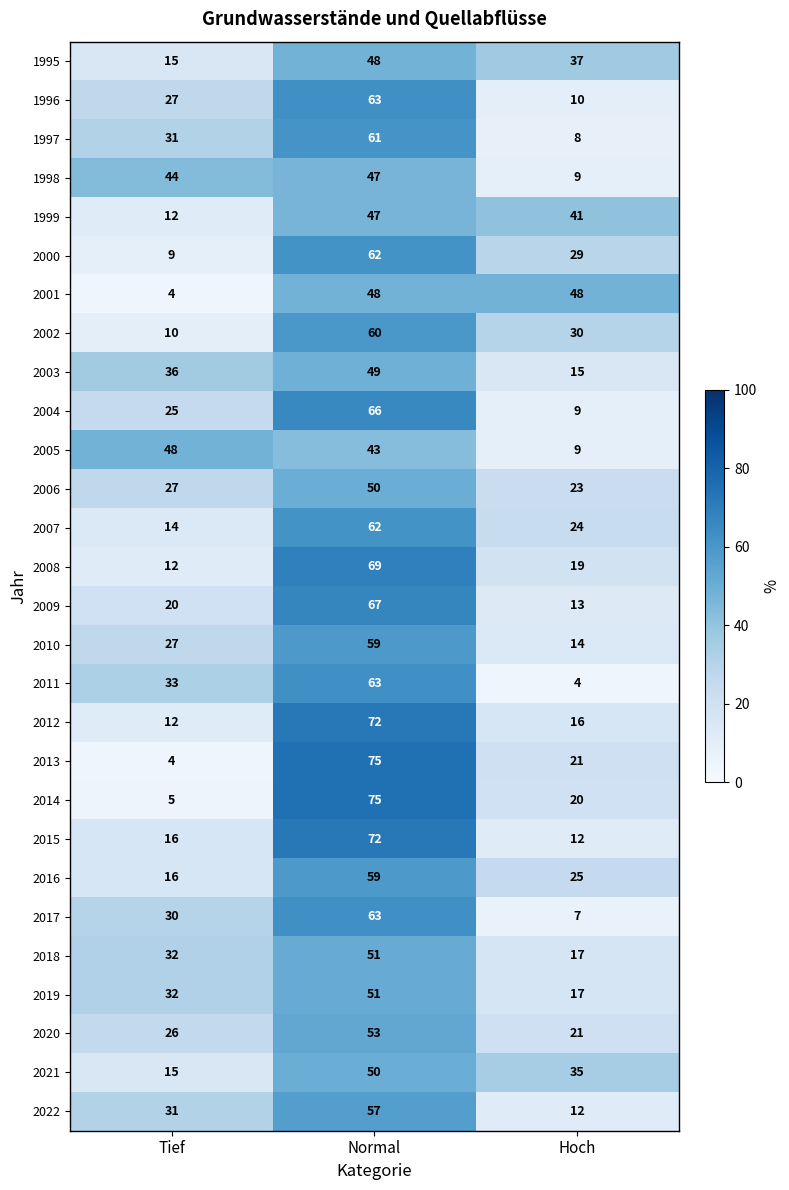

What is the difference between the highest and lowest values at Tief?

44